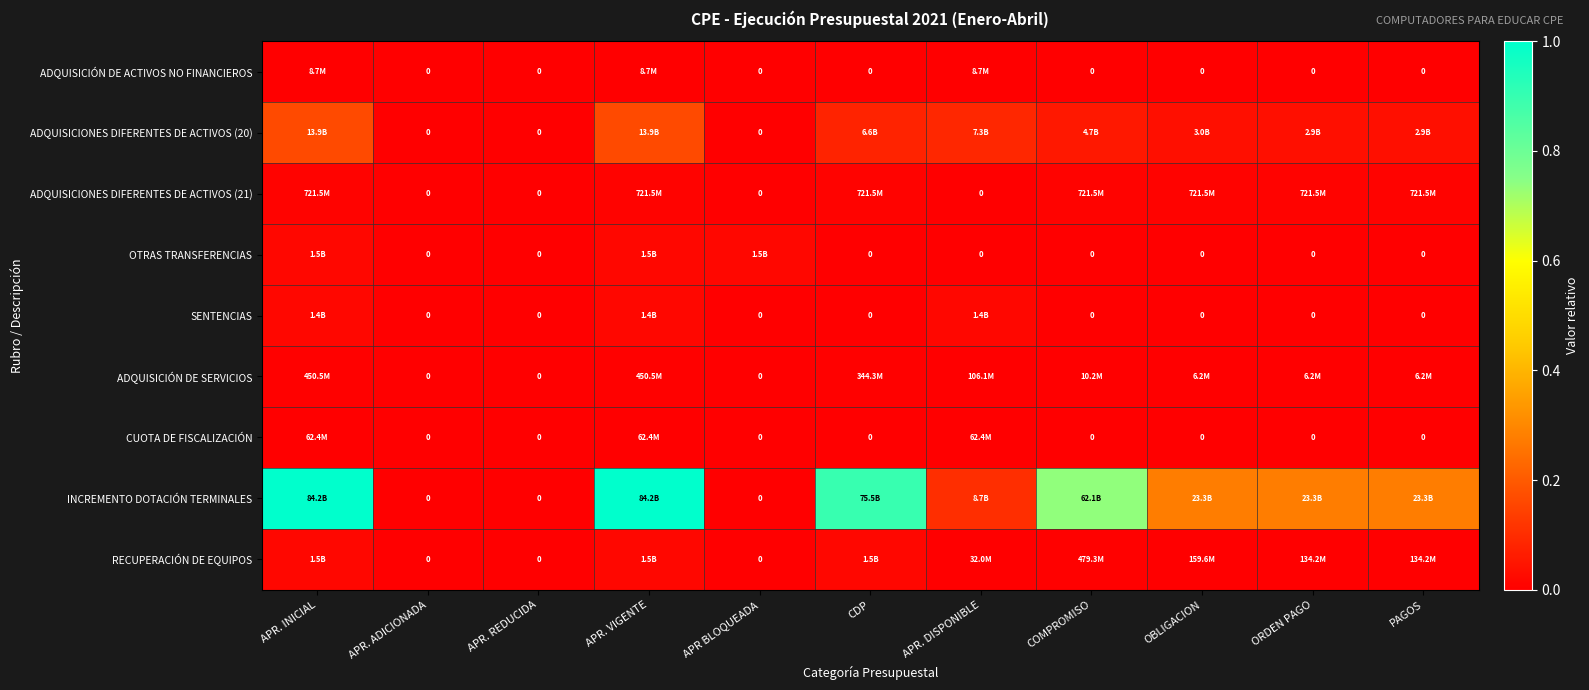

The value of ADQUISICIONES DIFERENTES DE ACTIVOS (21) at APR. ADICIONADA is -0.0. True or false?

False